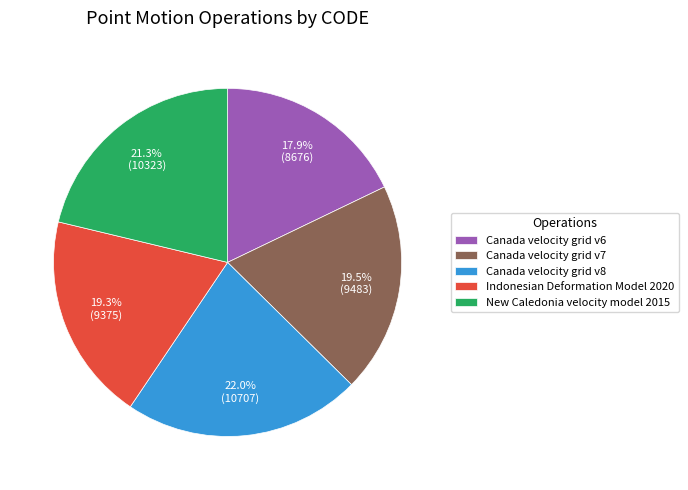

Does Indonesian Deformation Model 2020 represent more than half of the total?

No